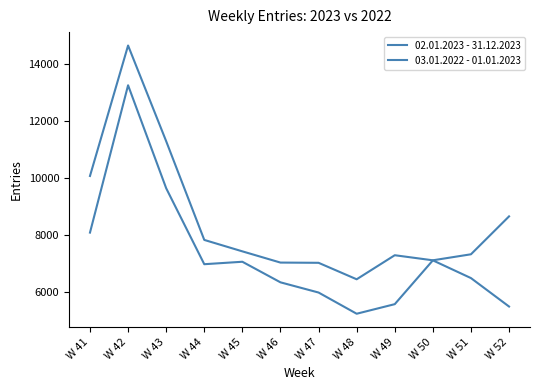

At W 48, list the series in order from largest to smallest.

03.01.2022 - 01.01.2023, 02.01.2023 - 31.12.2023